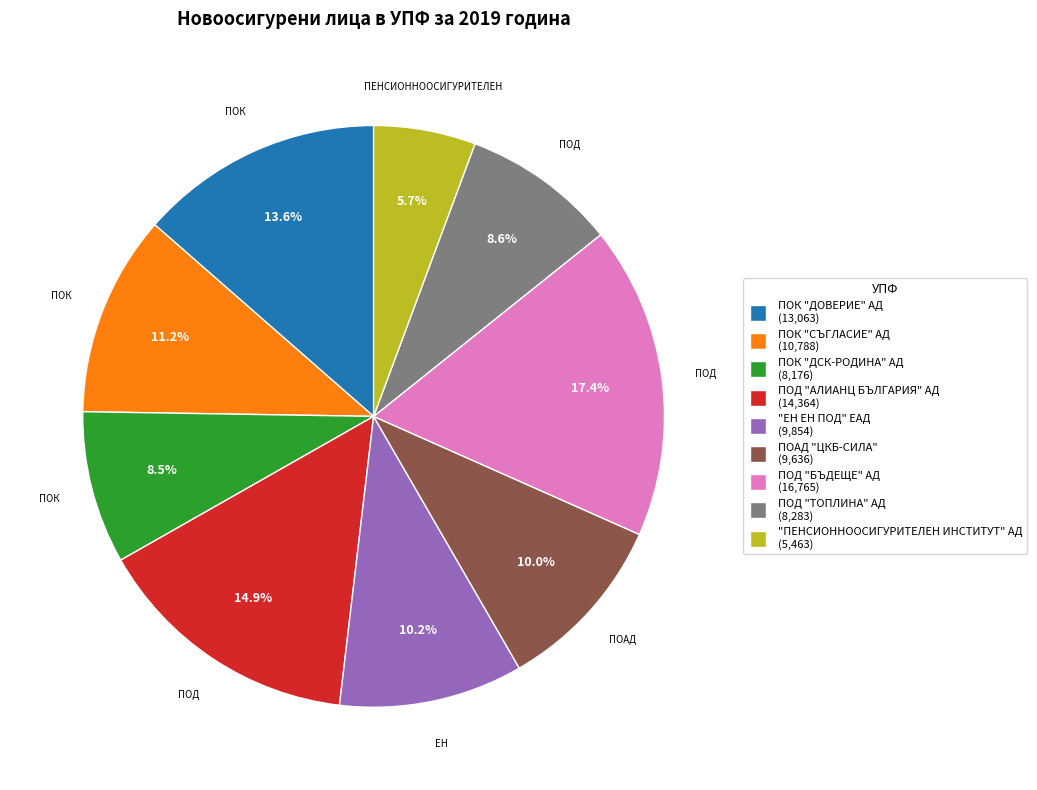

To the nearest percent, what is the combined percentage of "ПЕНСИОННООСИГУРИТЕЛЕН ИНСТИТУТ" АД and ПОД "ТОПЛИНА" АД?

14%